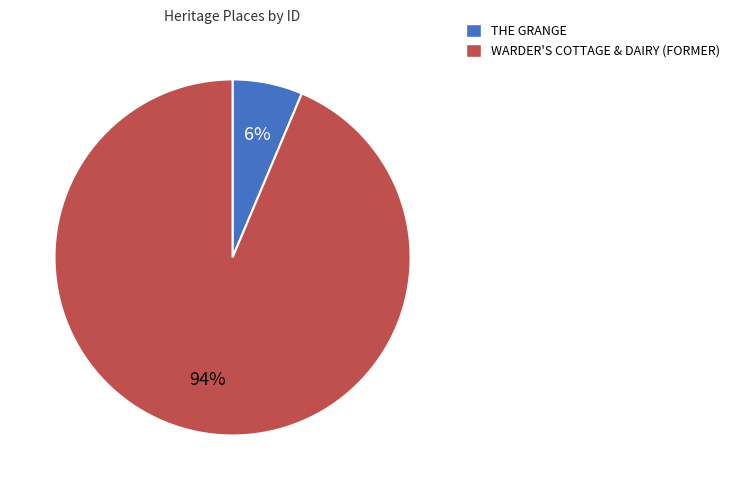

The THE GRANGE slice represents 17% of the pie. True or false?

False